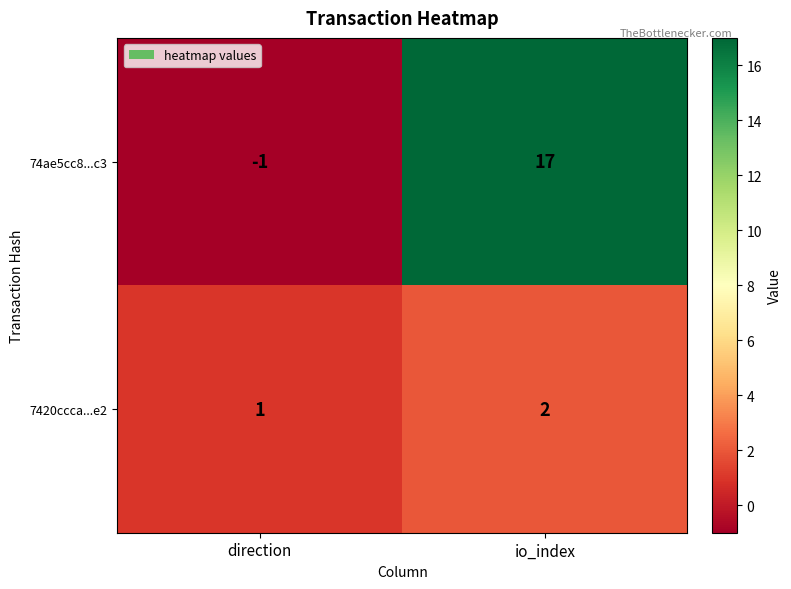

How many categories are shown in the chart?

2